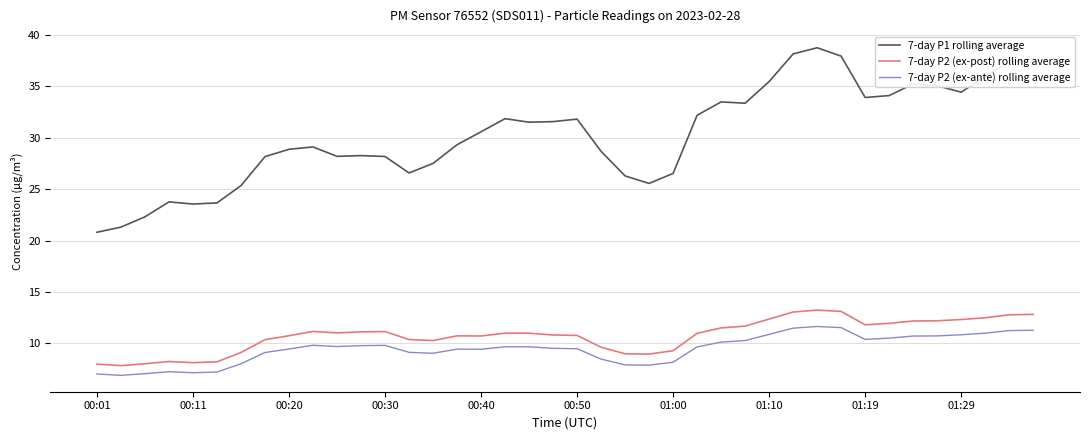

Which series has the largest range (max minus min)?

7-day P1 rolling average